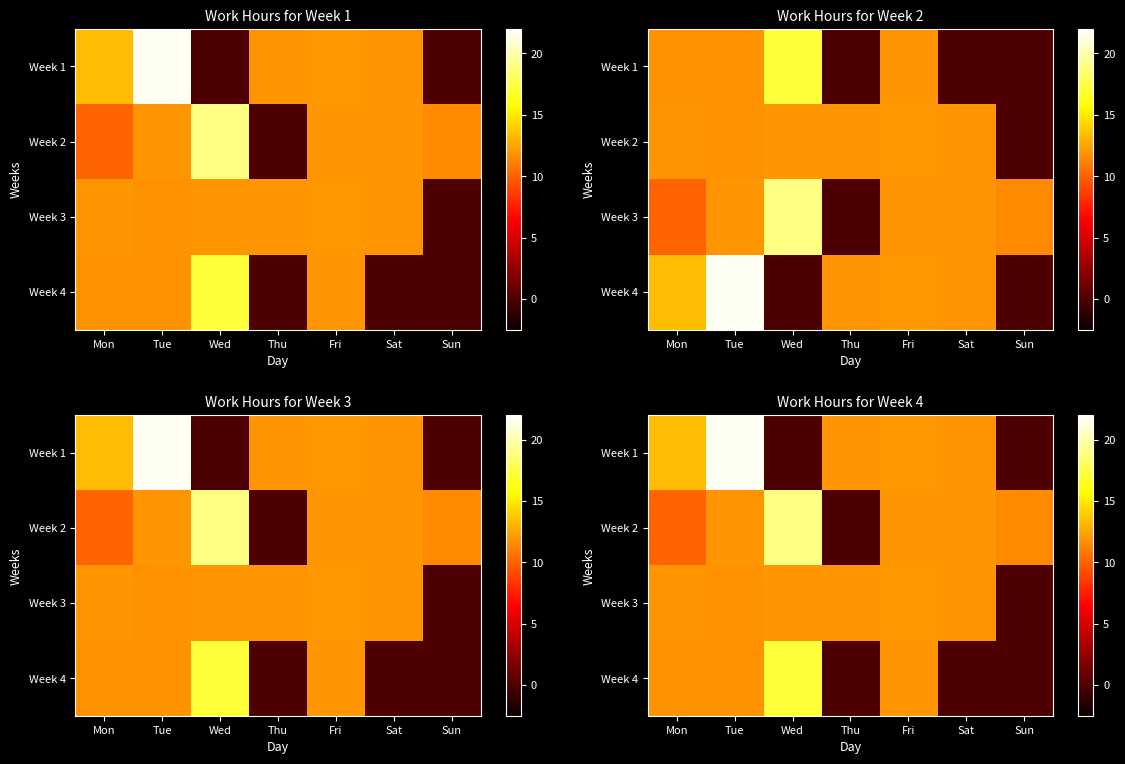

Is the value of Week 2 at Sat greater than the value of Week 1 at Sun?

Yes